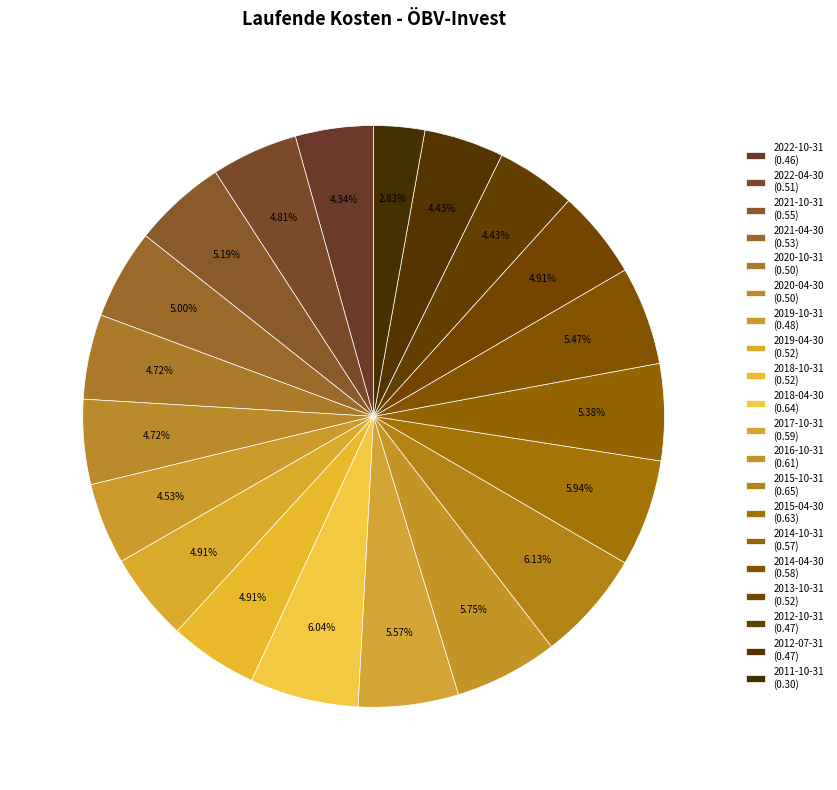

Count the number of slices in the pie.

20